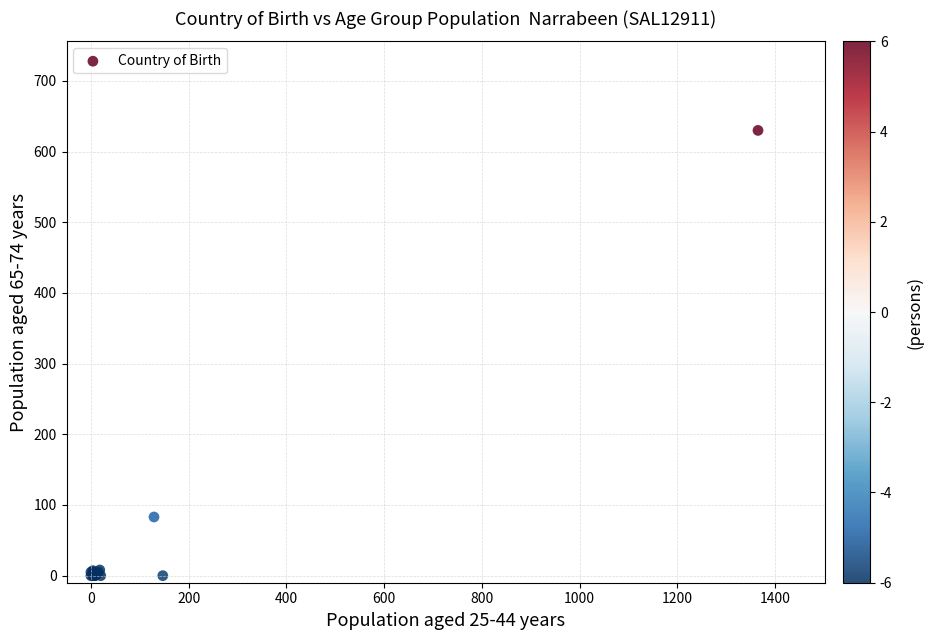

What Y value in the scatter plot is closest to 315?

83